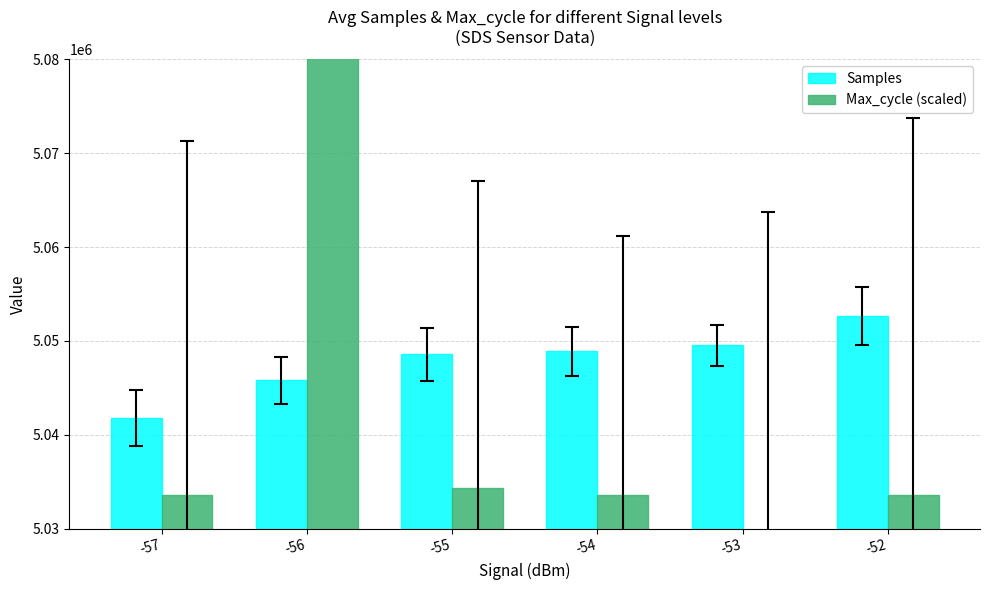

What is the total value across all series at -57?

10075370.6